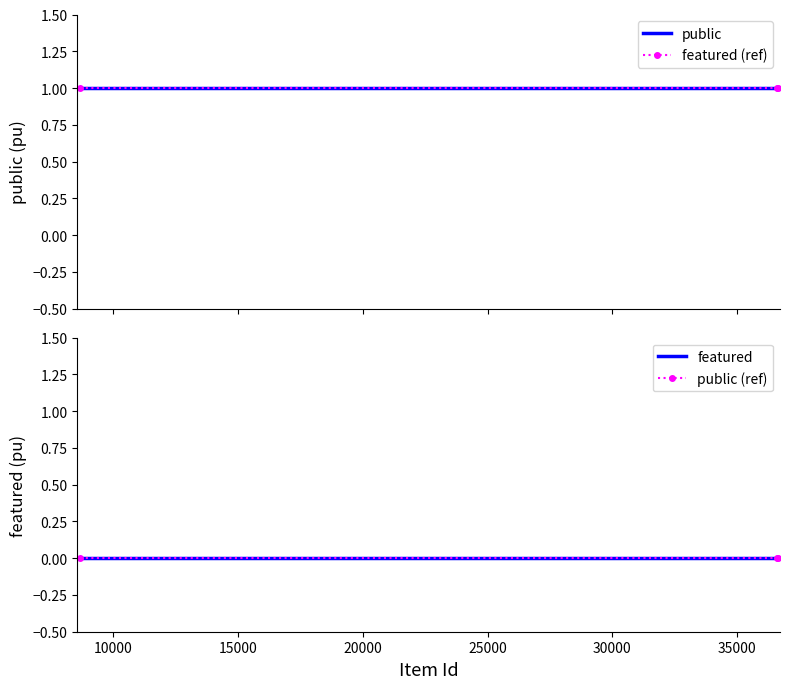

Which series has the largest range (max minus min)?

public